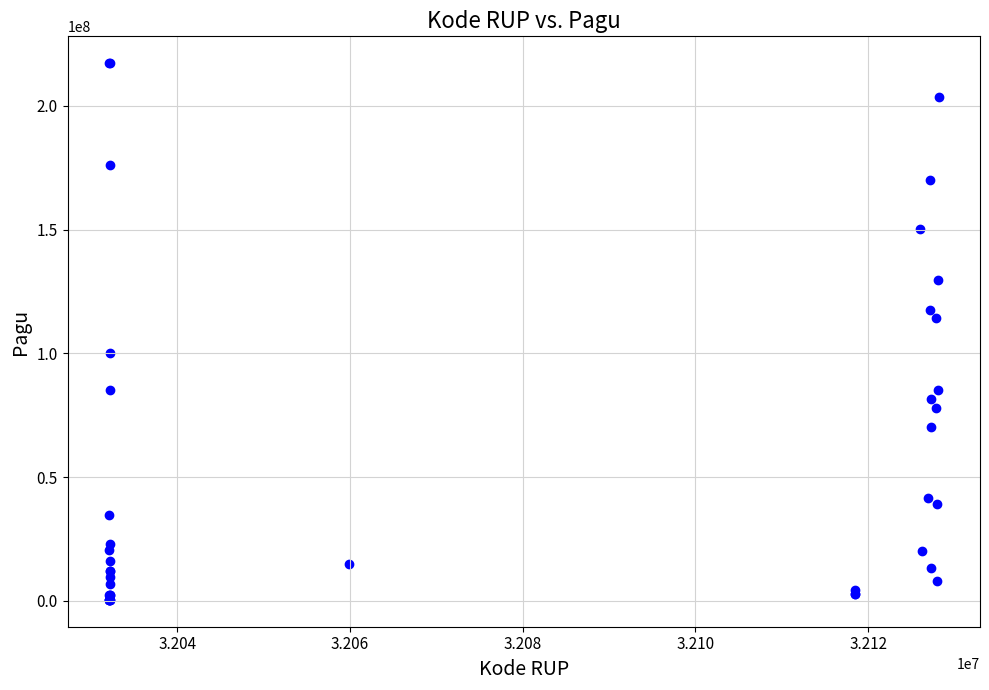

What Y value in the scatter plot is closest to 108830000?

114296000